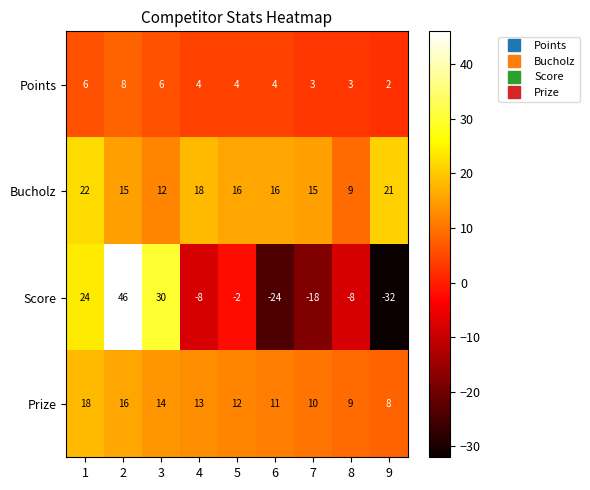

What is the minimum value shown in the chart?

-32